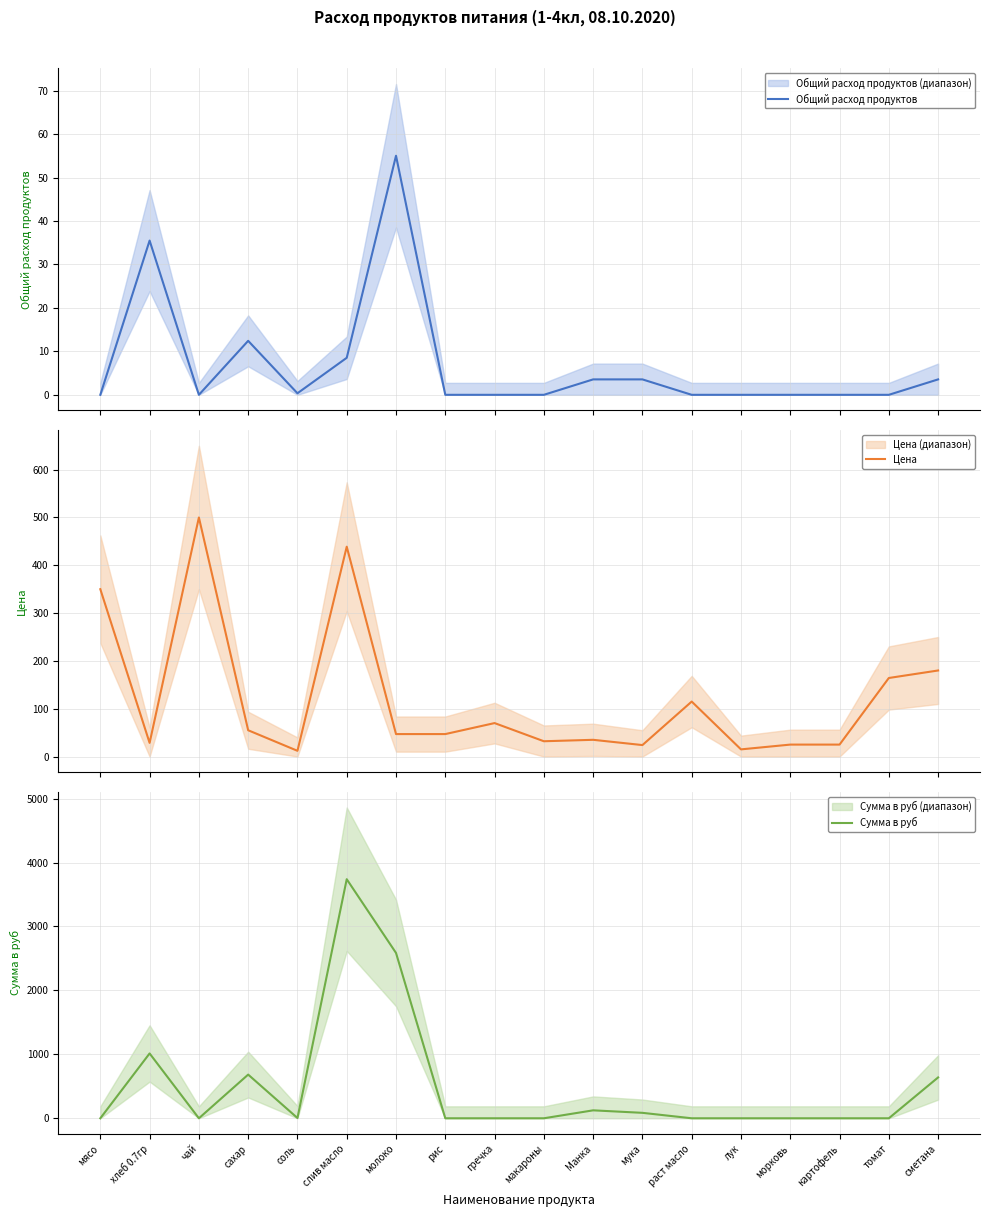

What position from the left is молоко?

7